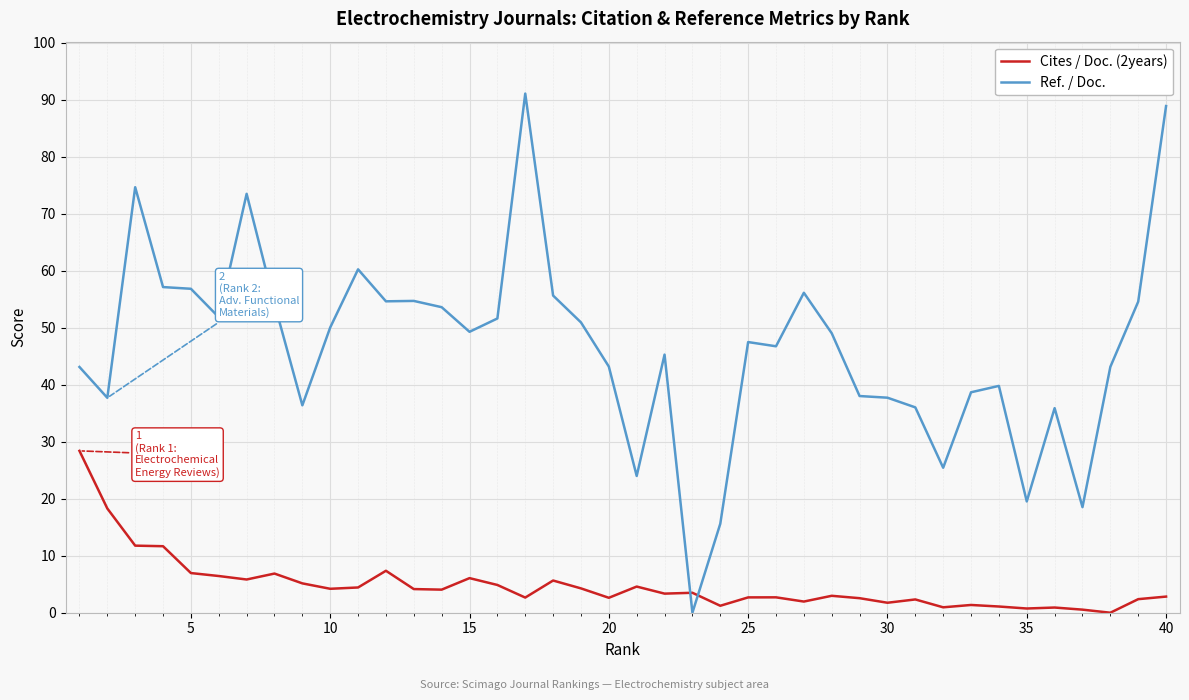

Rank the series by their maximum value, from lowest to highest.

Cites / Doc. (2years), Ref. / Doc.